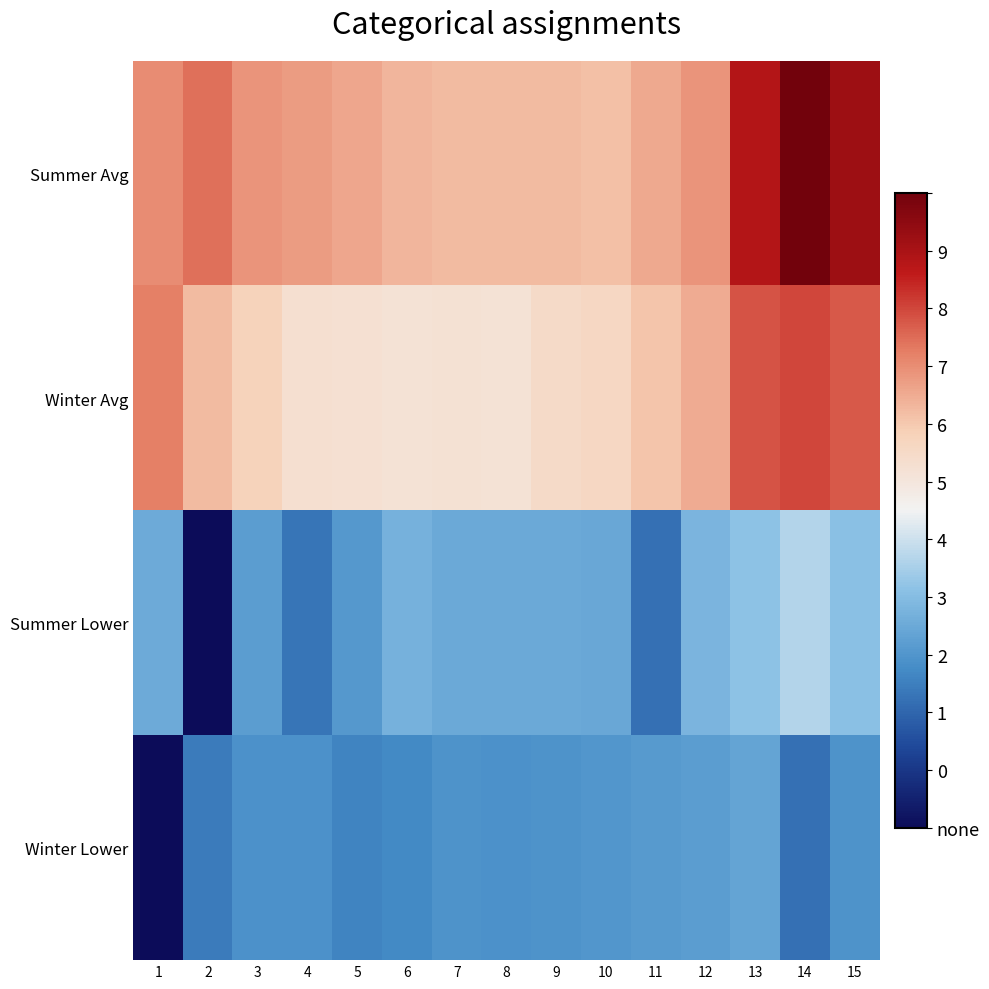

List the series in order of their peak value, highest first.

Summer Avg, Winter Avg, Summer Lower, Winter Lower